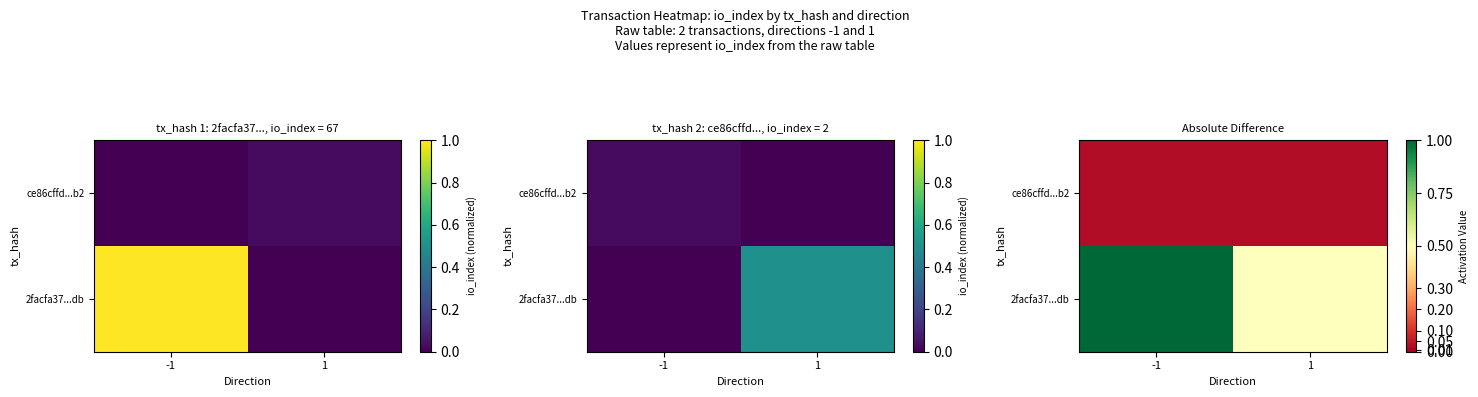

What is the sum of all 2facfa37...db values?

1.5